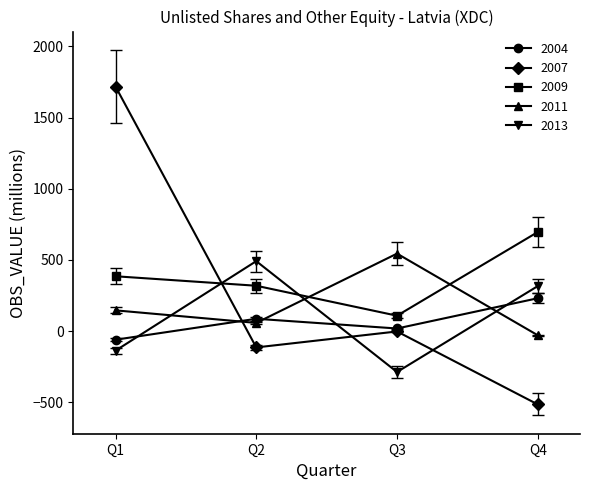

How many data points in 2011 are above 145?

2